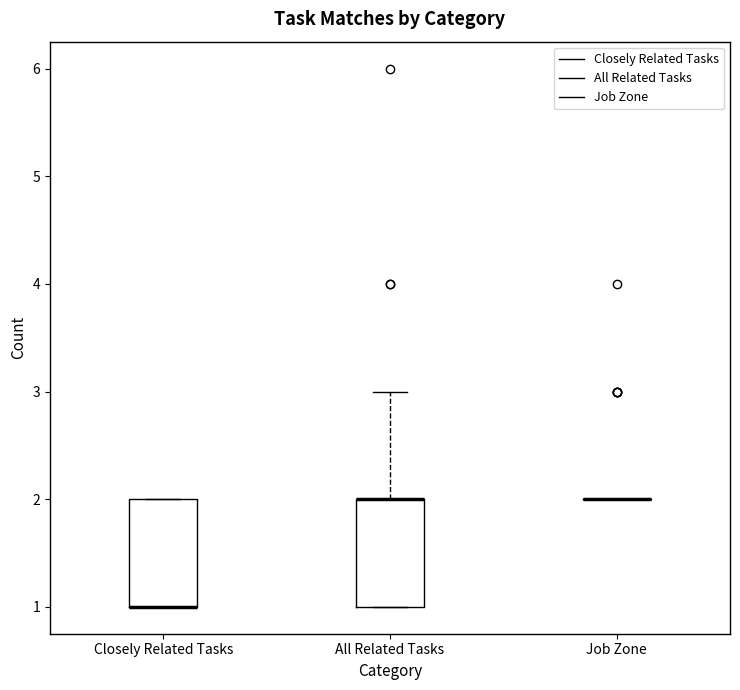

Reading left to right, read every box against the y-axis: the position of its median line, the range the box covers, and the ends of its whiskers. The values are not printed on the chart, so give them approximately, as read against the axis.

Closely Related Tasks: median 1 (drawn on the box's lower edge), box 1 to 2, whiskers 1 to 2
All Related Tasks: median 2 (drawn on the box's upper edge), box 1 to 2, whiskers 1 to 3
Job Zone: box collapsed to a line at 2, whiskers 2 to 2